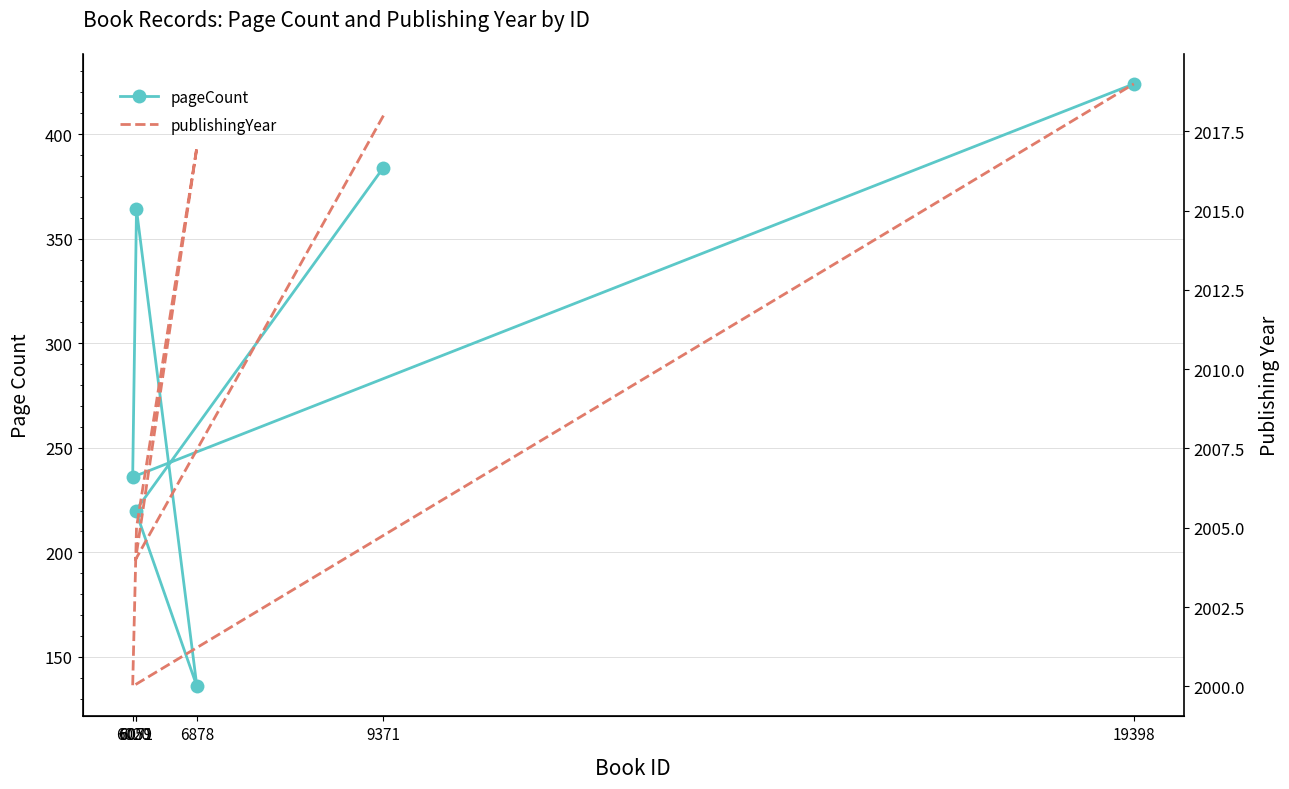

Which category has the lowest value across all series?

6878